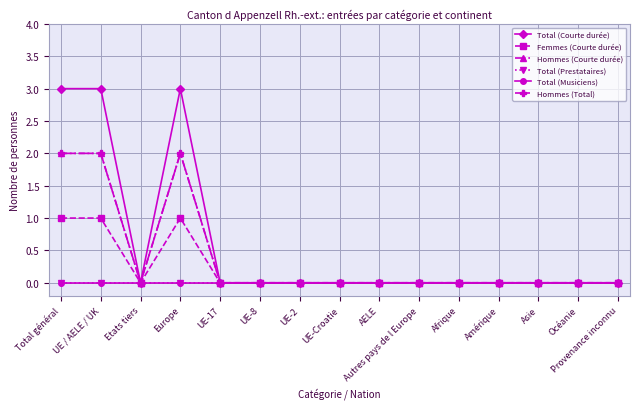

Is this an area chart (filled region under the line)?

No